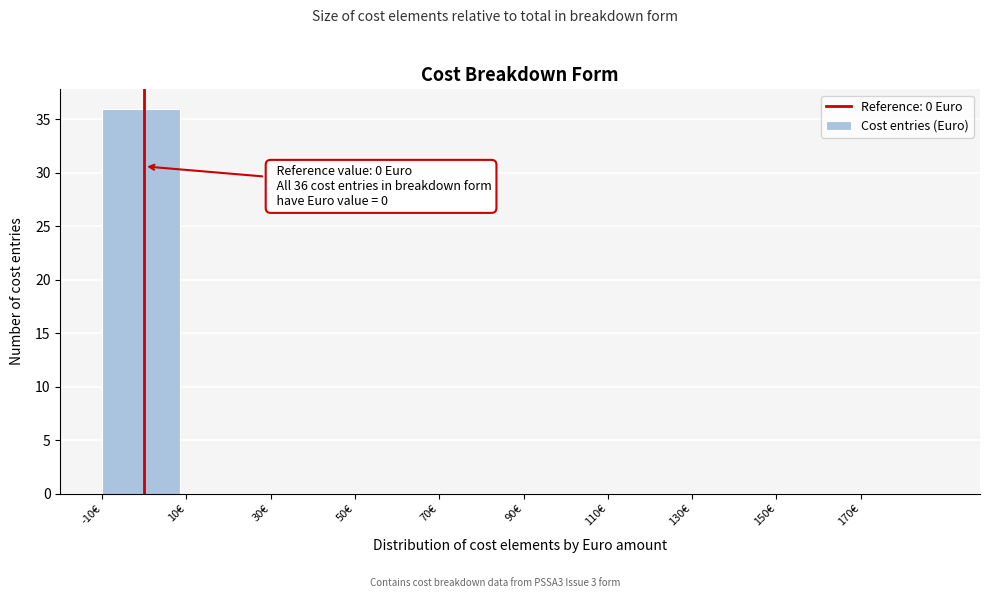

Over which range of the x-axis is the bar tallest?

-10 to 10